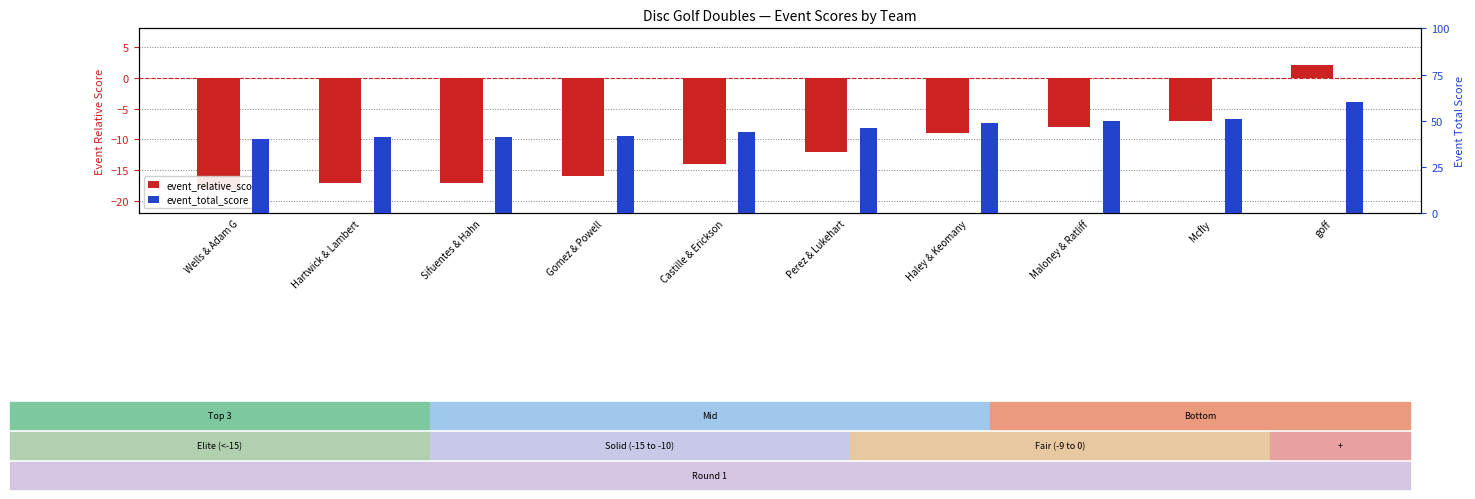

What is the average value of the event_relative_score series?

-12